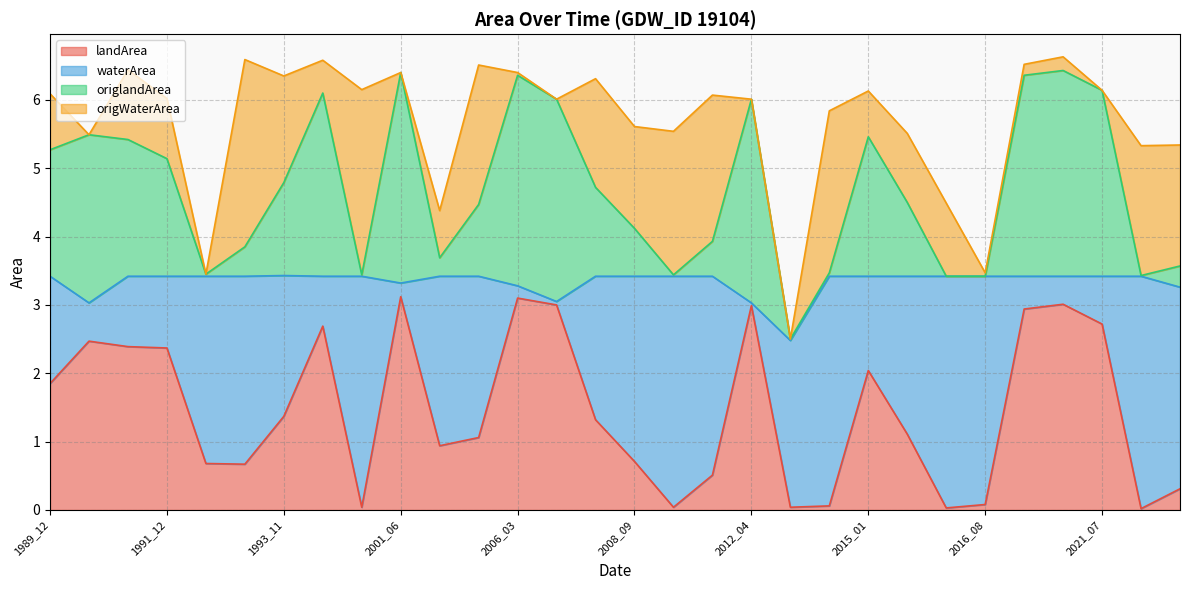

Is the value of waterArea at 2001_08 greater than the value of origWaterArea at 2007_11?

Yes